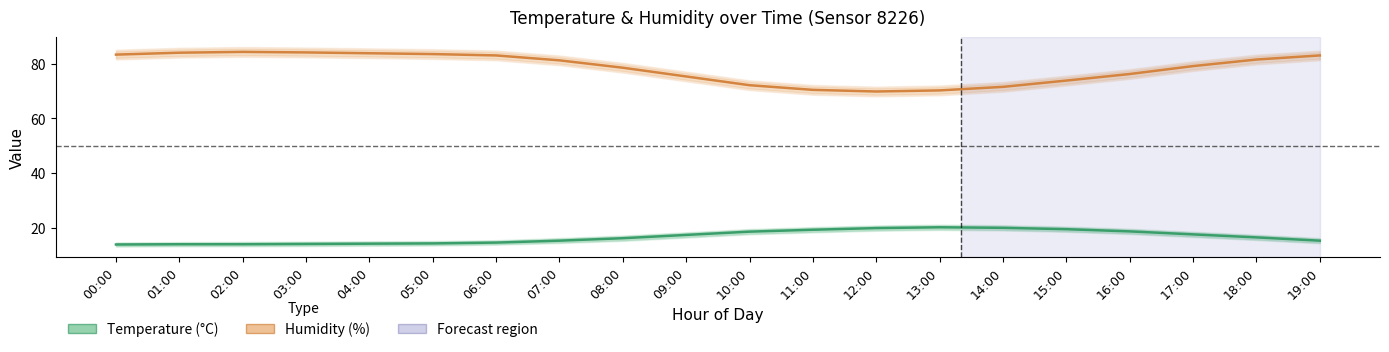

Rank the series at 11:00 from lowest to highest value.

temperature, humidity